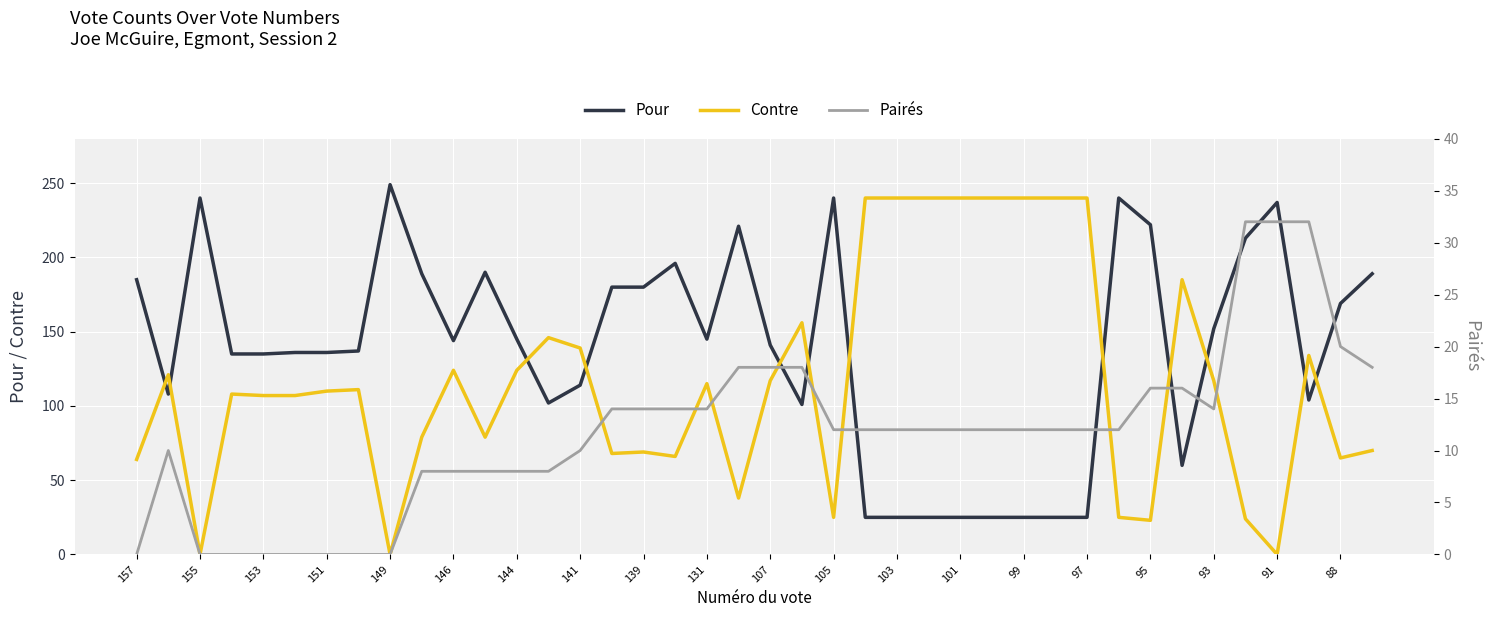

True or false: Contre has more than 1 points higher than both neighbors.

True